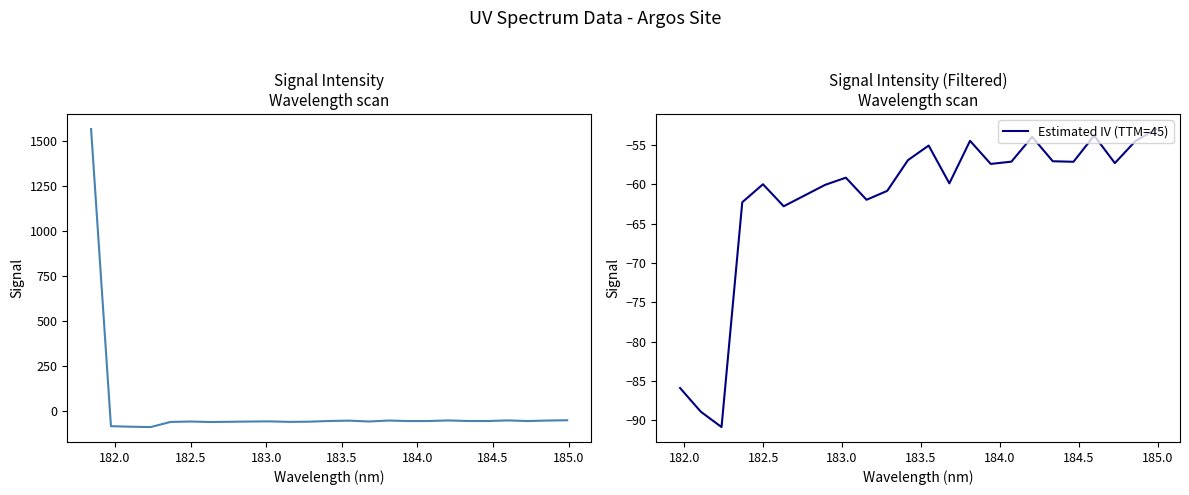

What is the sum of the values at 182.8925964608 and 182.7613026778?

-121.5